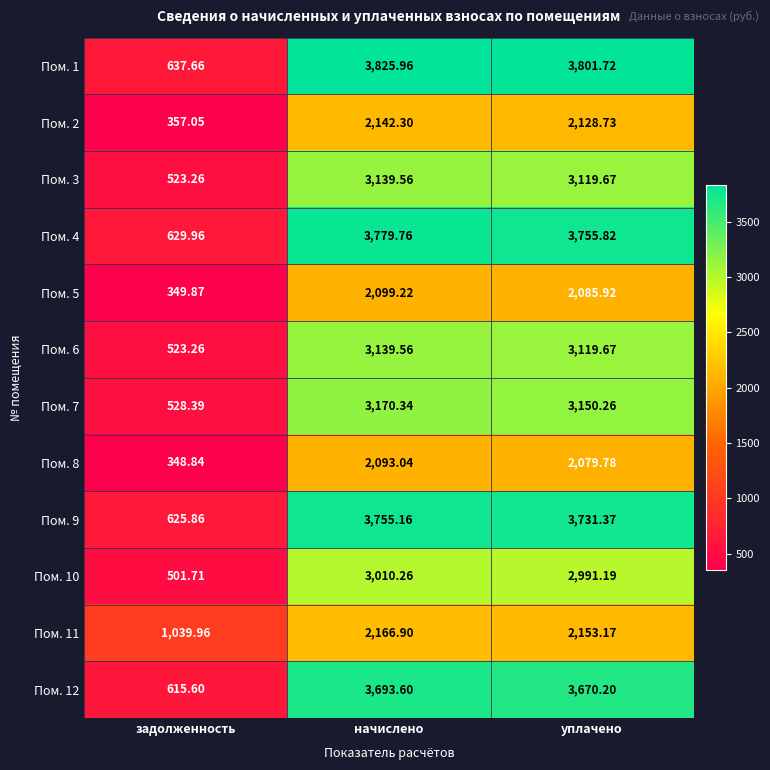

At which category is the sum across all series the highest?

начислено